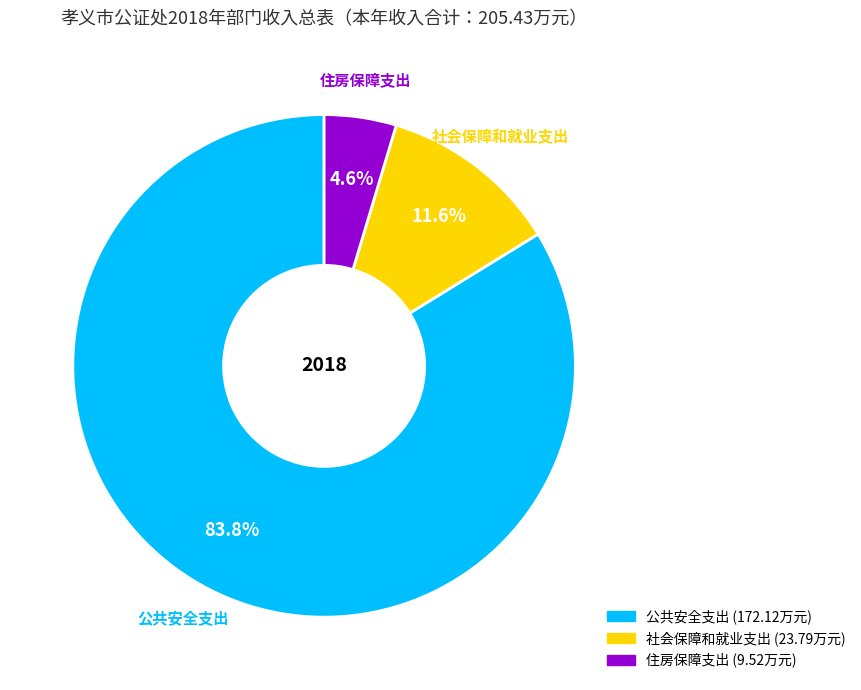

To the nearest percent, what percentage of the pie is 社会保障和就业支出?

12%